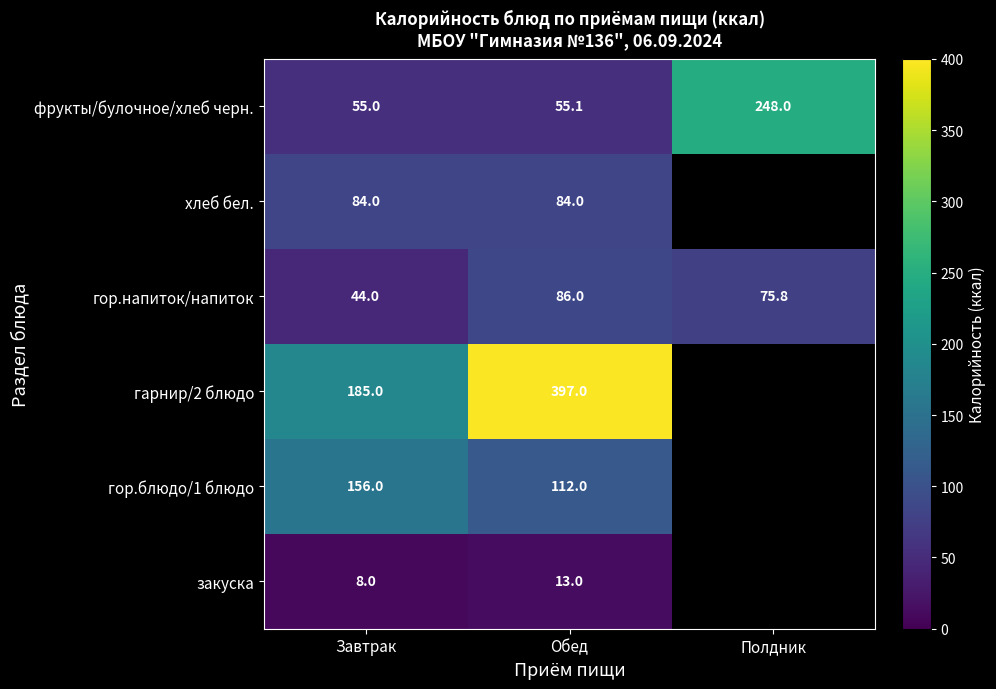

Rank the categories by гор.напиток/напиток value from highest to lowest.

Обед, Полдник, Завтрак